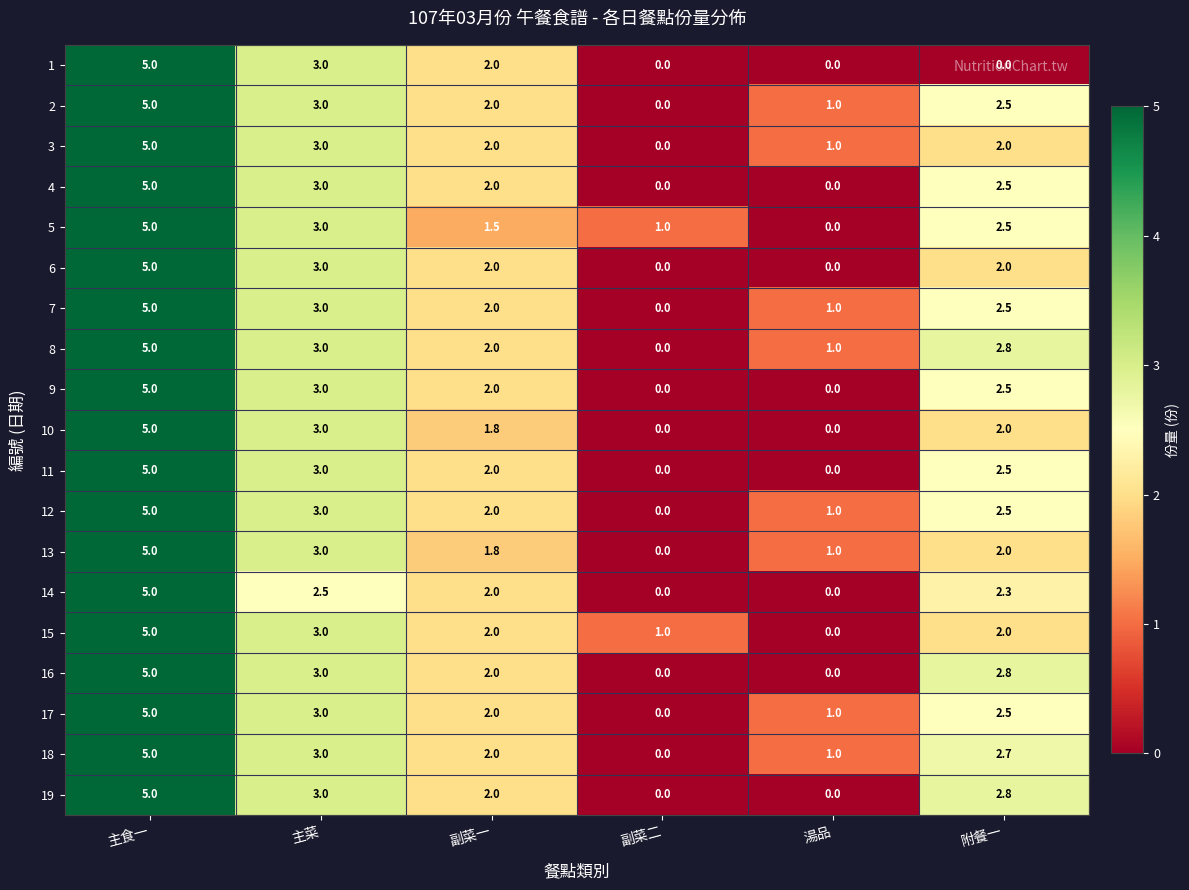

At which category does the chart reach its peak across all series?

主食一